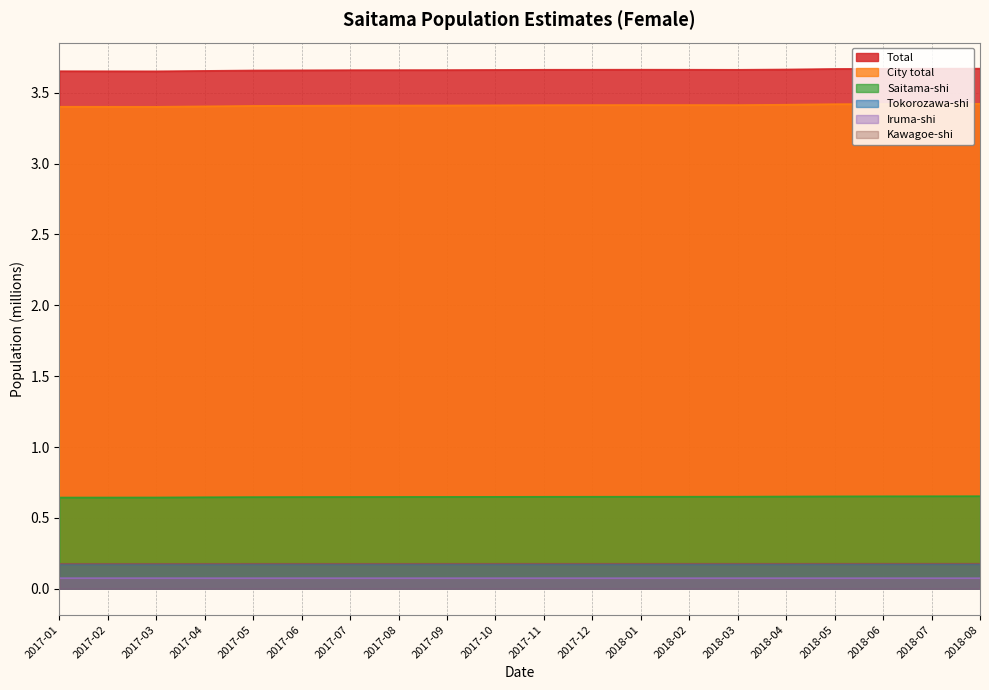

In City total, how many points are higher than both neighbors (excluding endpoints)?

1